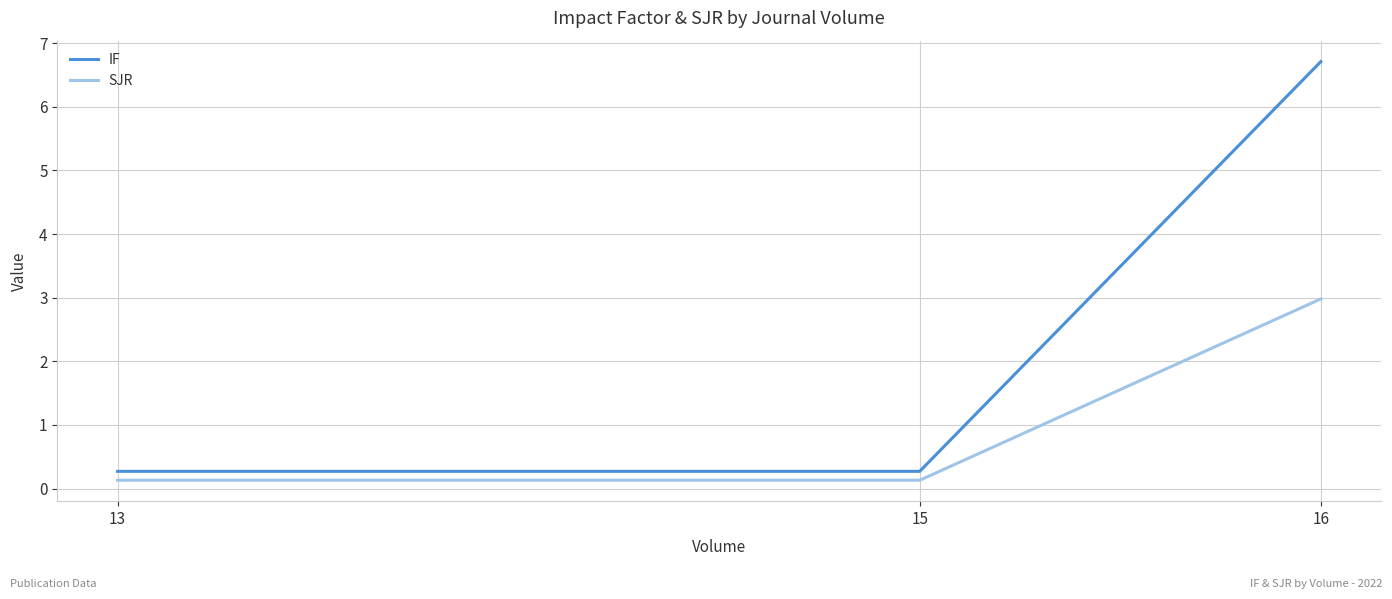

What are all the series names shown in the legend?

IF, SJR